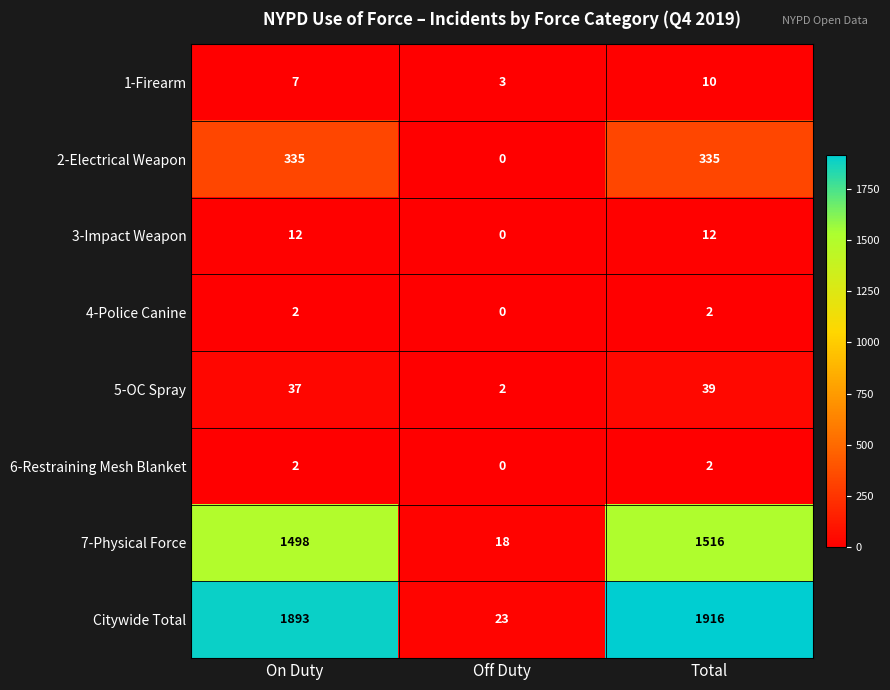

The 1-Firearm series shows 10 at Total. True or false?

True